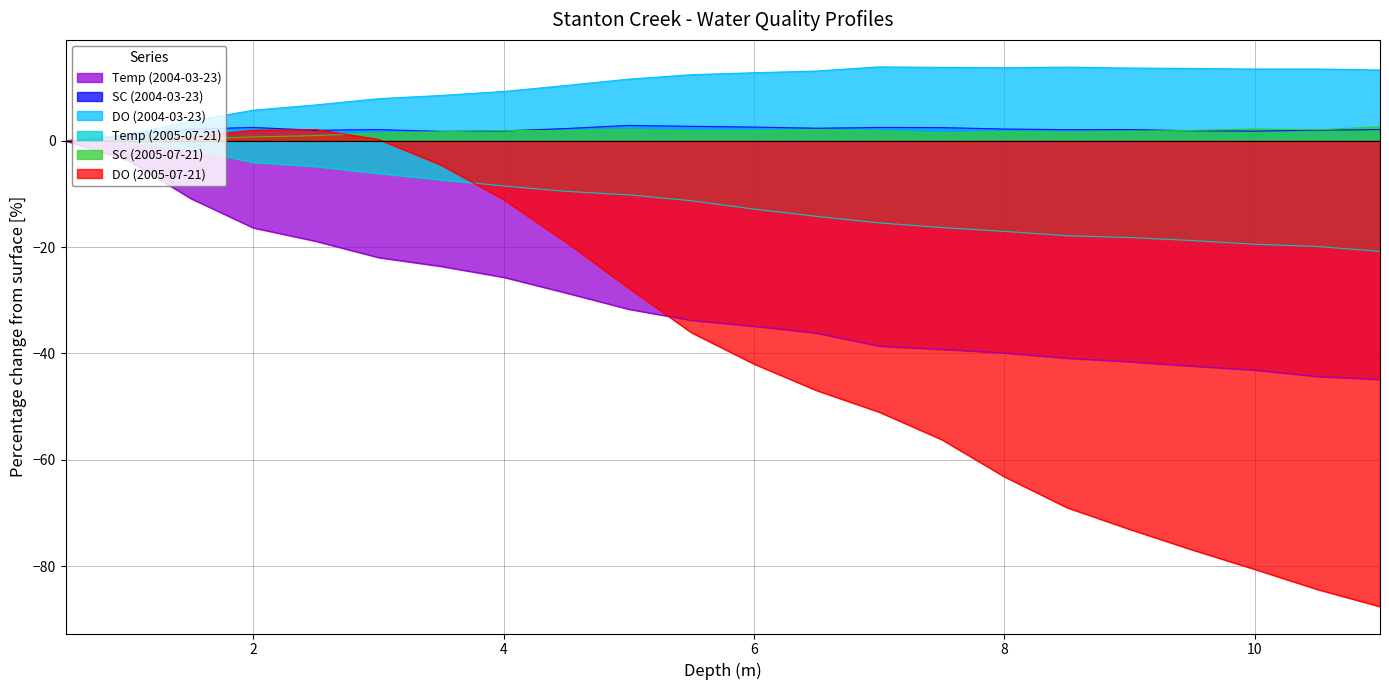

Where is the first local minimum for SC (2005-07-21)?

4.5